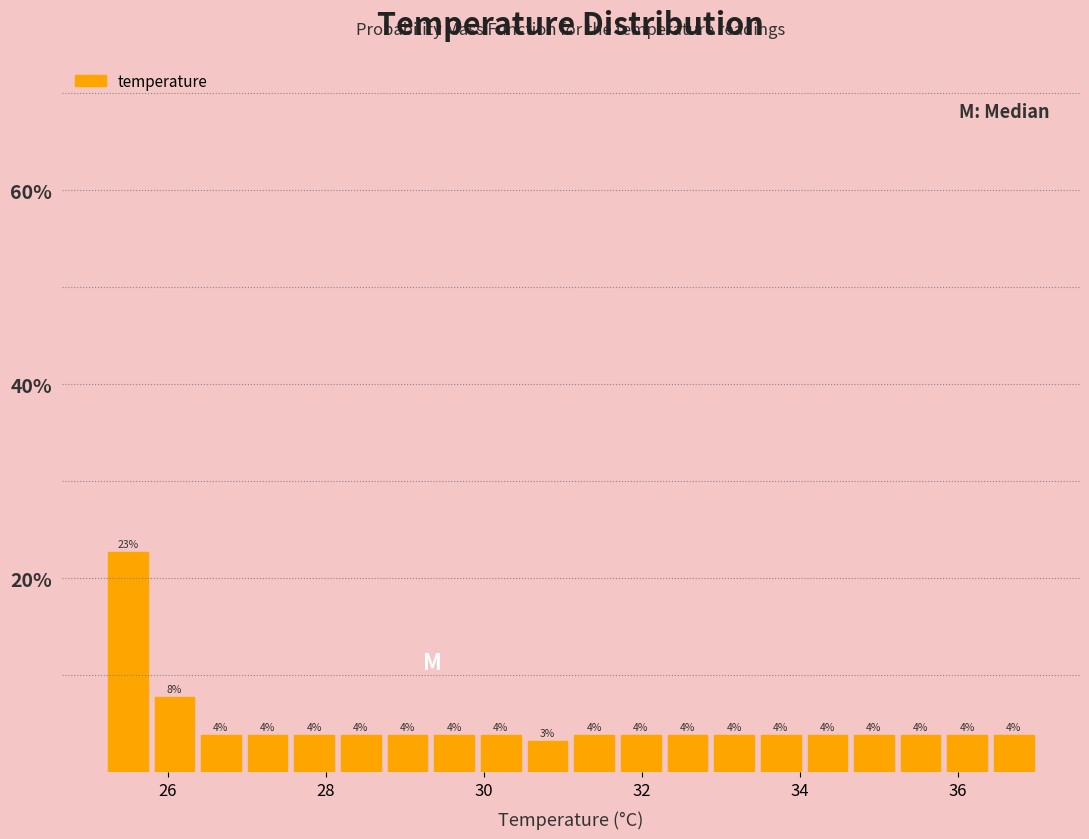

Around what value on the x-axis is the tallest bar? Give the approximate position of its centre, as read against the axis.

25.4